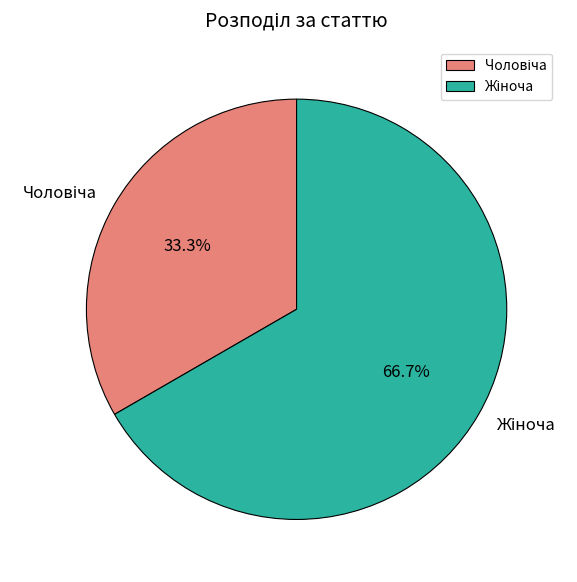

Is there a majority slice in this chart?

Yes